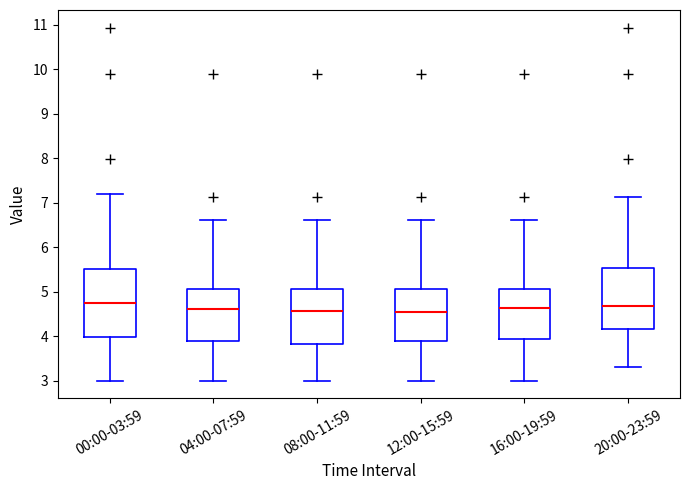

Which box is the tallest, from its lower edge to its upper edge?

00:00-03:59